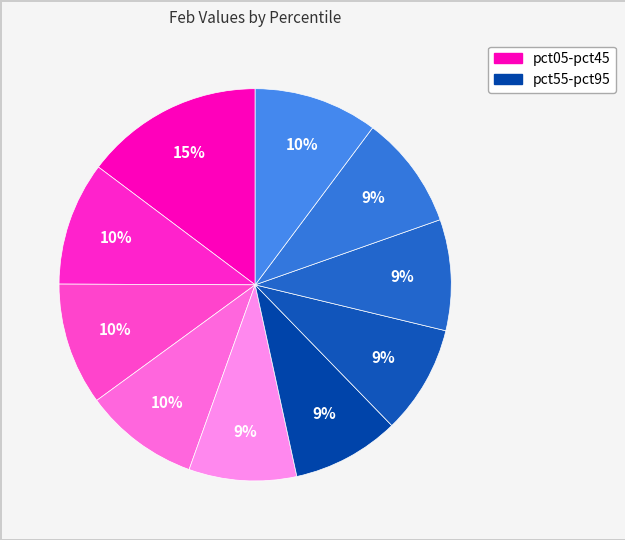

Is there any slice that represents more than half of the pie?

No